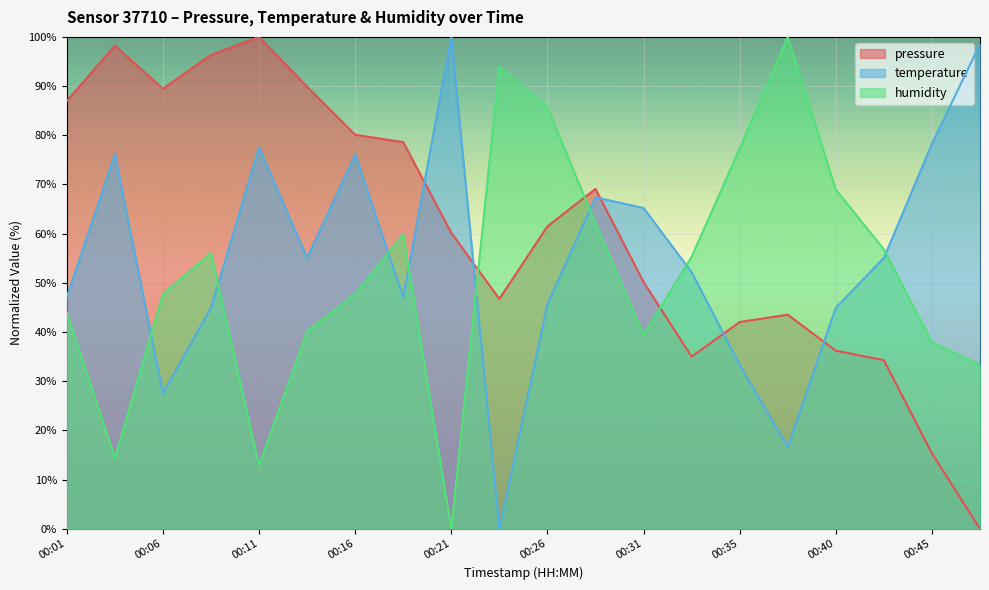

What is the sum of the pressure values at 00:48 and 00:40?

36.2